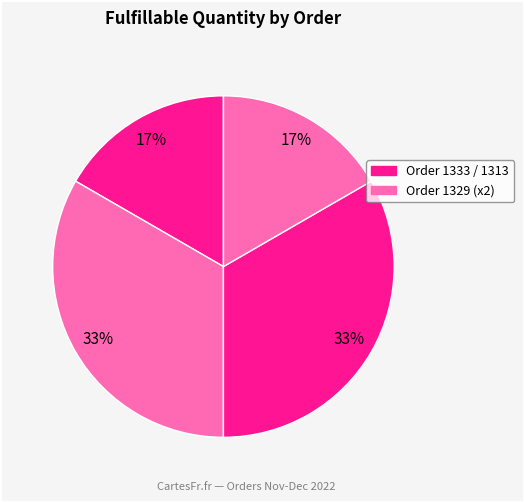

Count the number of slices in the pie.

4